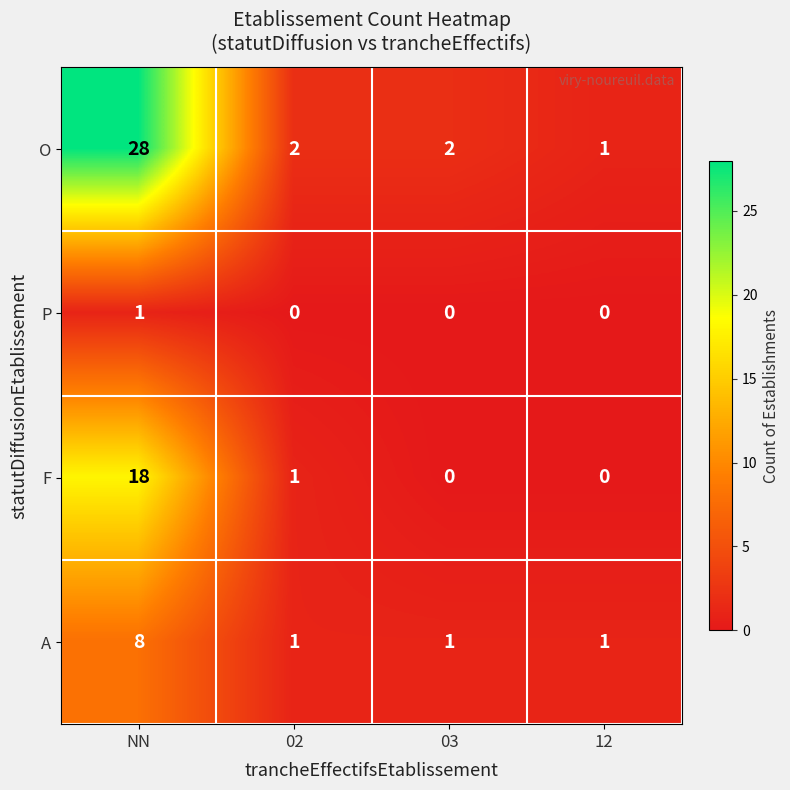

List the series in order of their peak value, highest first.

O, F, A, P